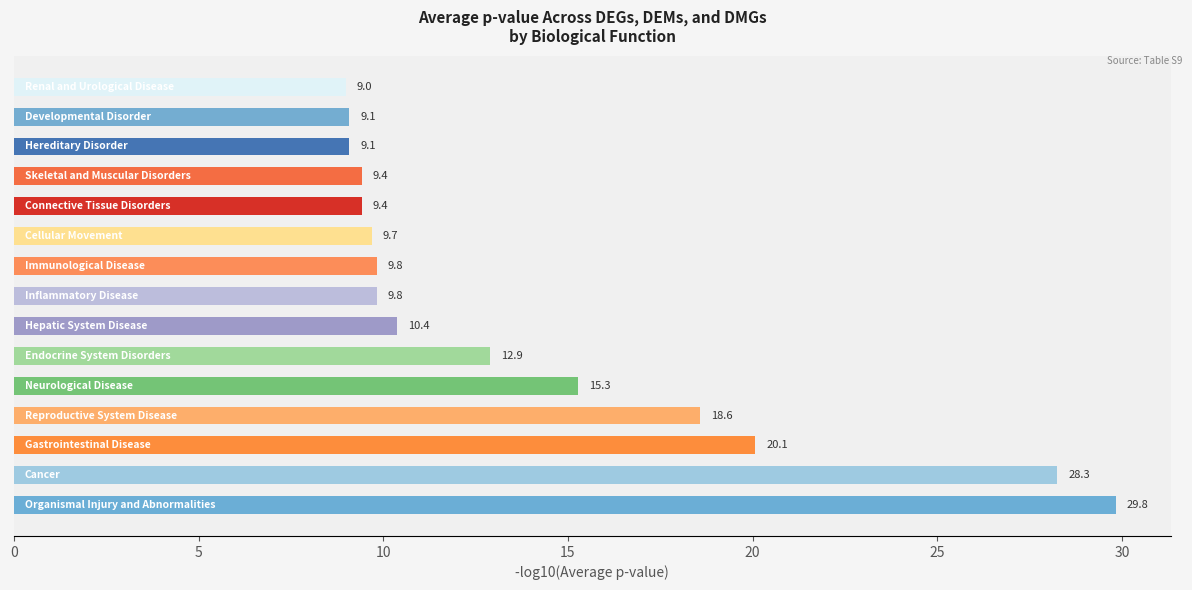

What is the minimum value shown in the chart?

9.0